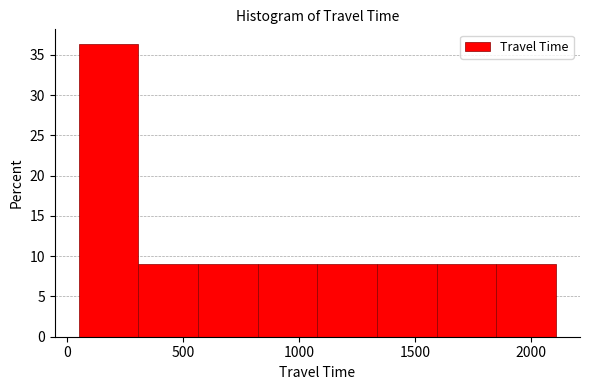

Reading left to right, transcribe this chart: for each bar, give the range it covers on the x-axis and its height. Neither the bar edges nor the heights are printed on the chart, so give them approximately, as read against the axes.

50 to 300: 36.5
300 to 550: 9.0
550 to 800: 9.0
800 to 1100: 9.0
1100 to 1350: 9.0
1350 to 1600: 9.0
1600 to 1850: 9.0
1850 to 2100: 9.0